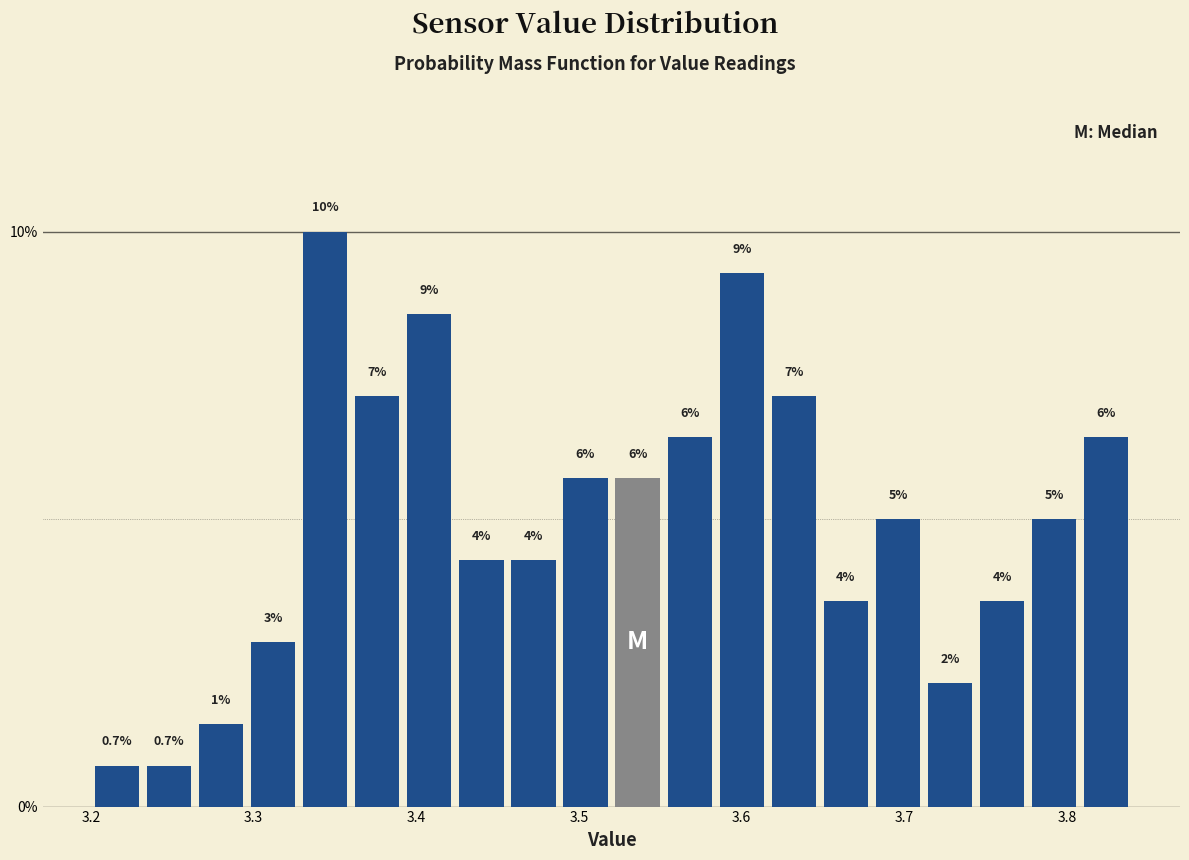

Around what value on the x-axis is the tallest bar? Give the approximate position of its centre, as read against the axis.

3.34